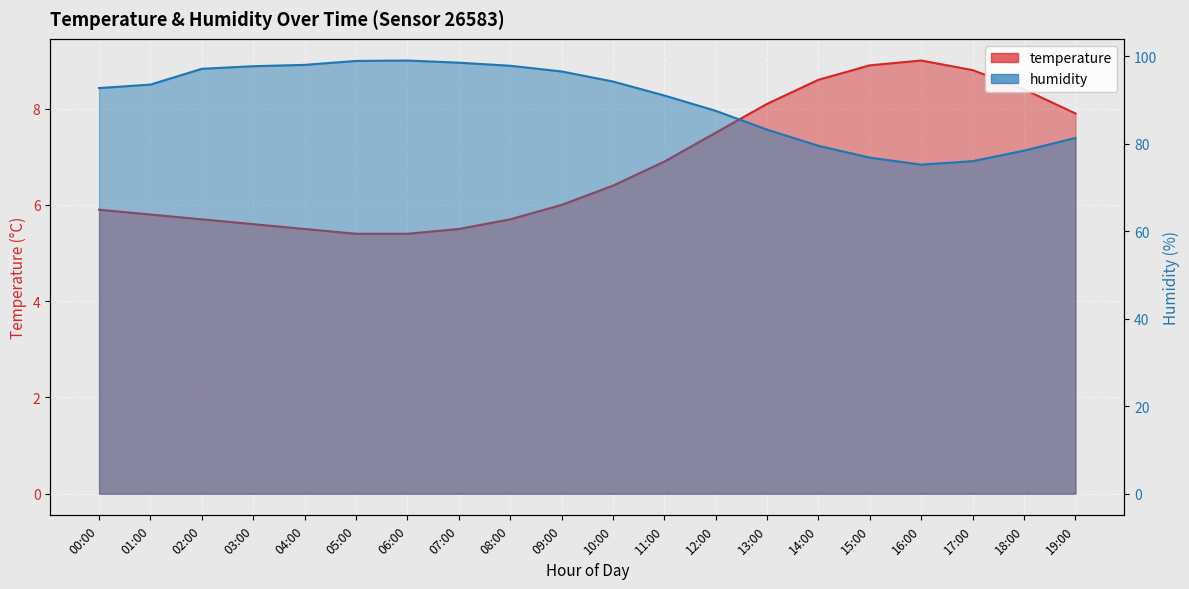

Reading left to right, extract all data points from this chart.

temperature: 5.9	5.8	5.7	5.6	5.5	5.4	5.4	5.5	5.7	6.0	6.4	6.9	7.5	8.1	8.6	8.9	9.0	8.8	8.4	7.9
humidity: 92.7	93.5	97.1	97.7	98.0	98.9	99.0	98.5	97.8	96.5	94.2	91.0	87.5	83.2	79.5	76.8	75.2	76.0	78.4	81.3